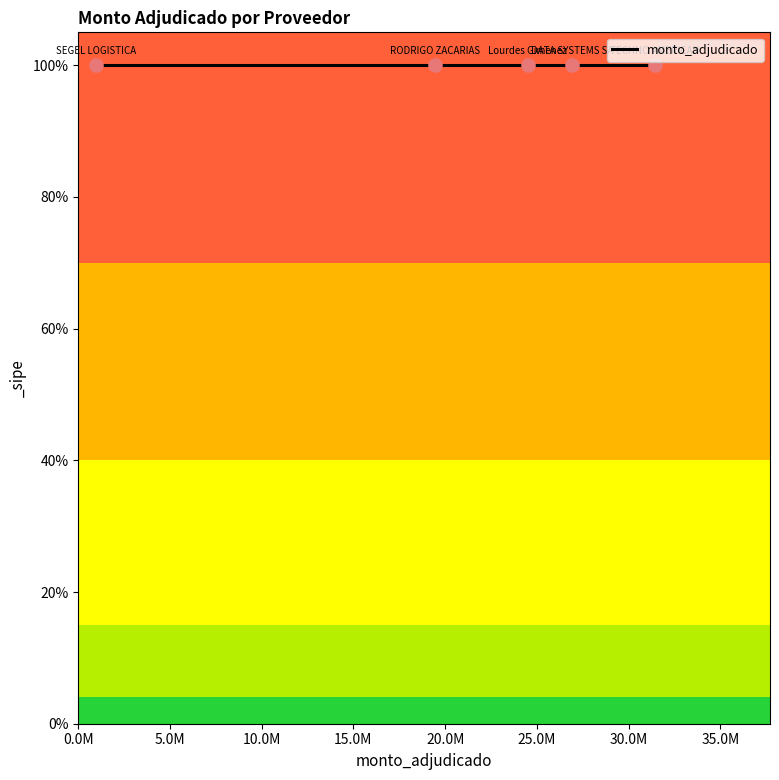

What is the change in value from DATA SYSTEMS SA to SEGEL LOGISTICA?

-25923630